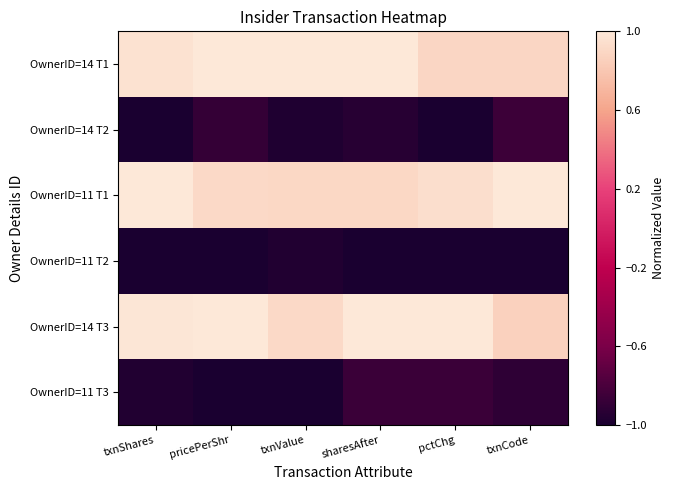

How many data points does each series have?

6